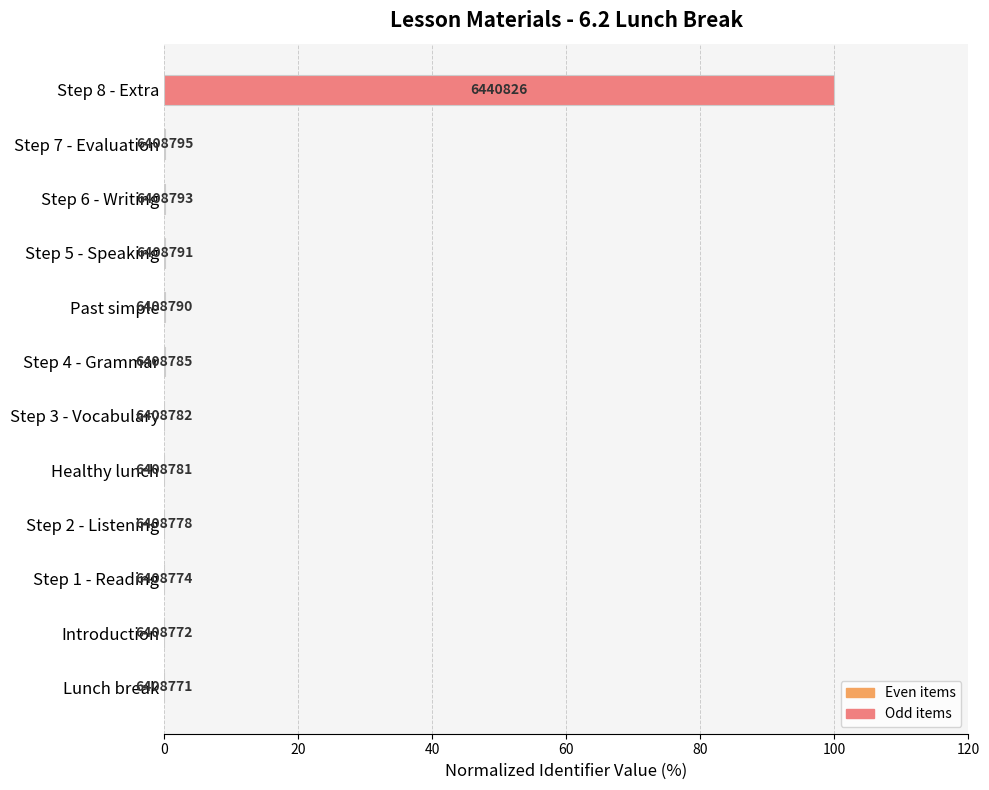

Are the bars grouped side by side (vs. stacked)?

No